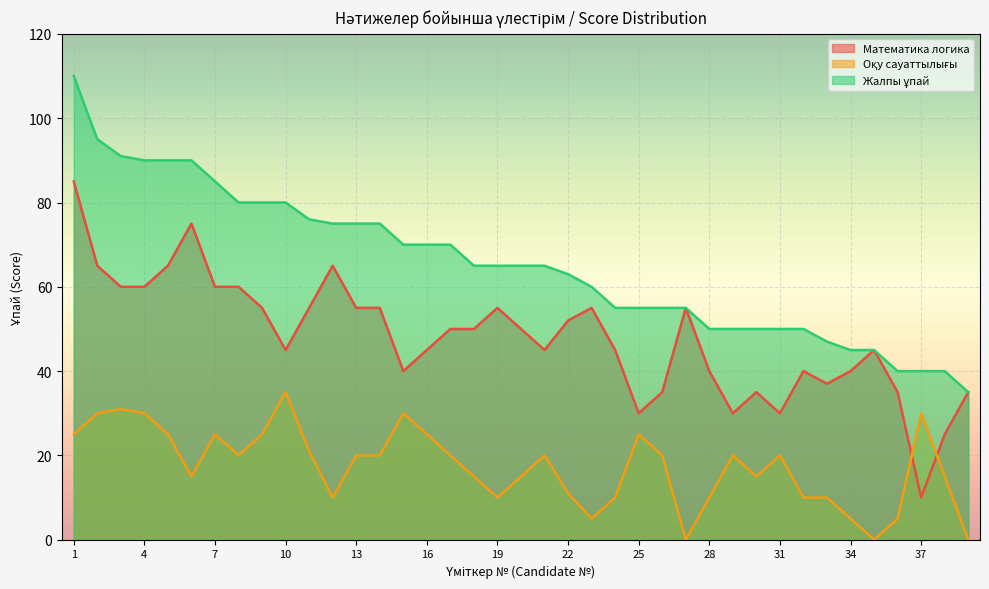

Between 23 and 19, which is larger?

23